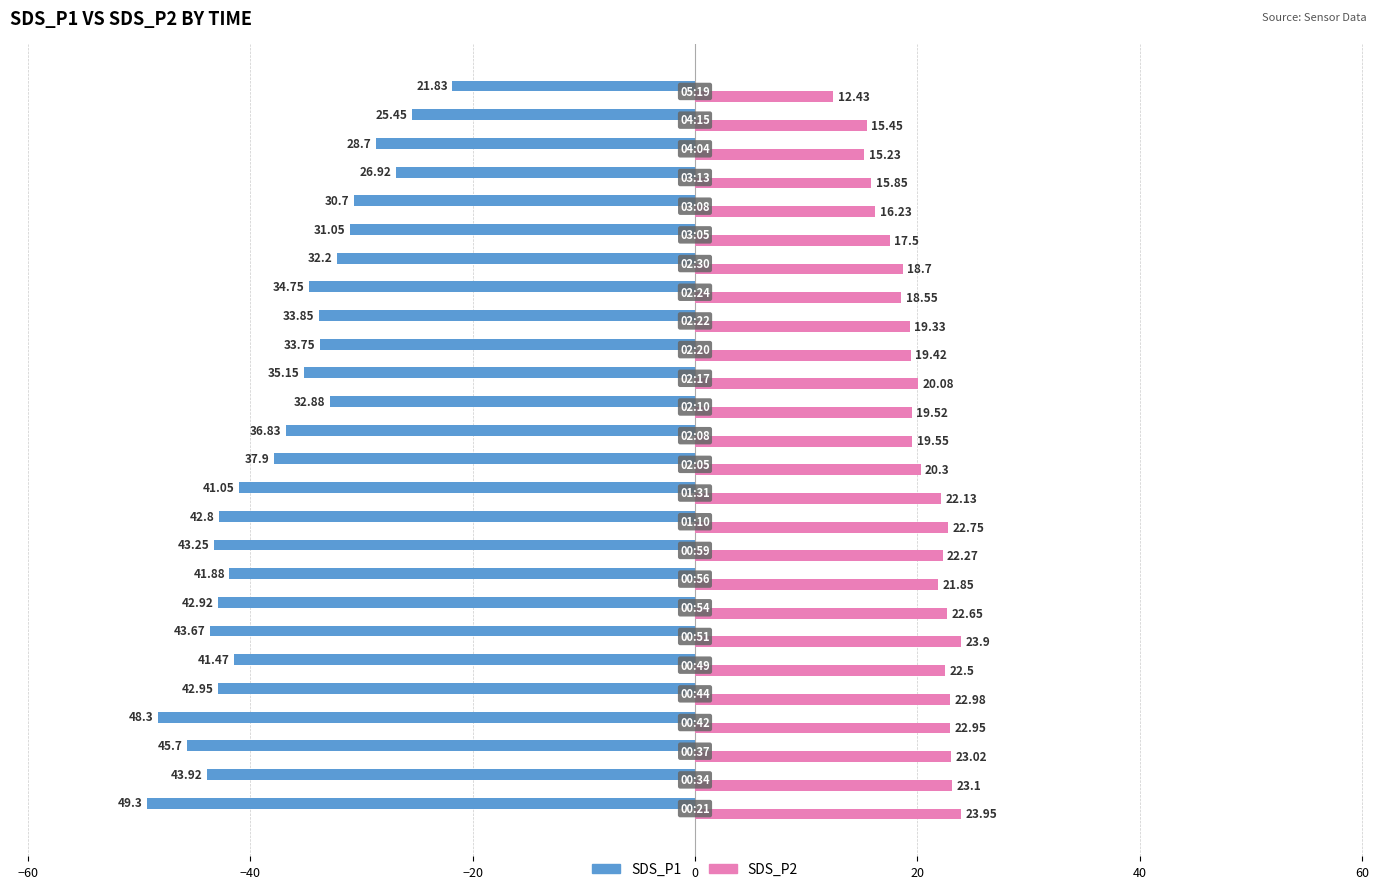

Rank the series by their maximum value, from highest to lowest.

SDS_P2, SDS_P1